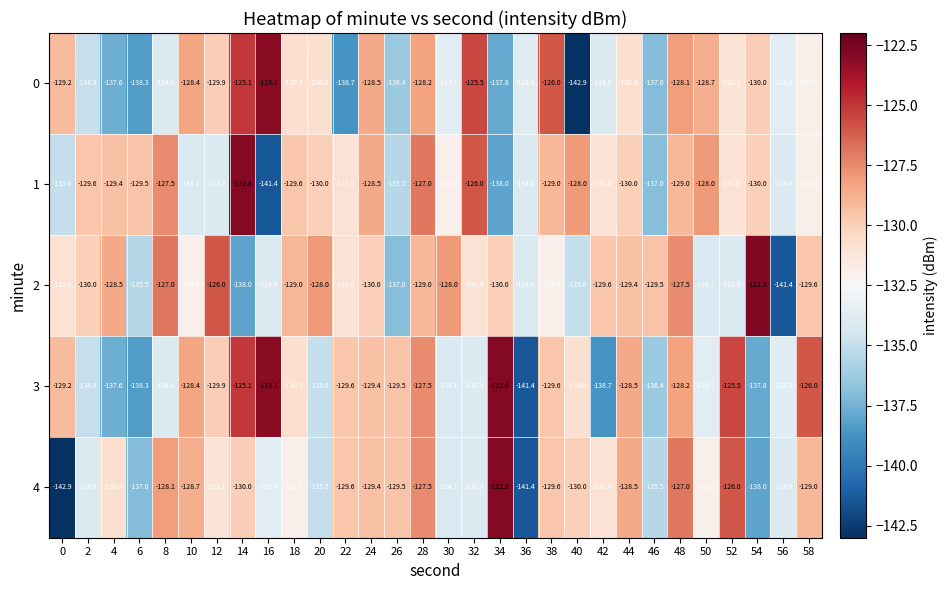

At which label is 4 closest to -132?

50